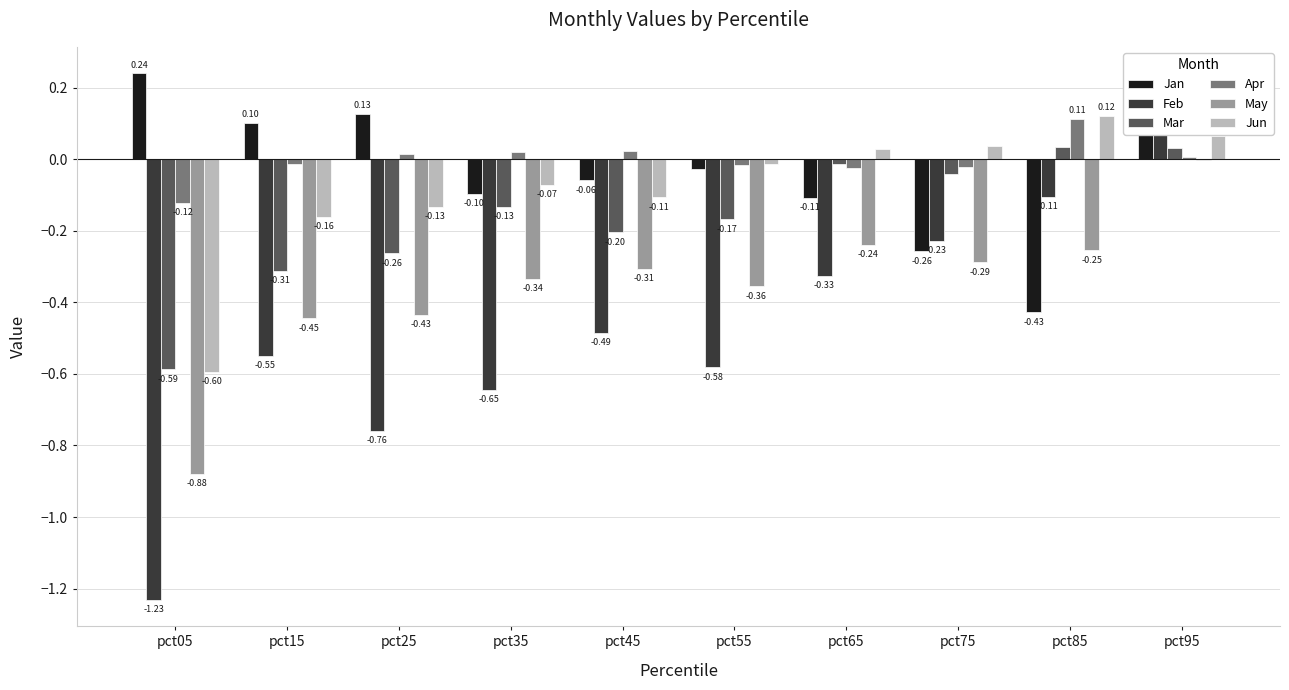

How many values in Mar are above zero?

2